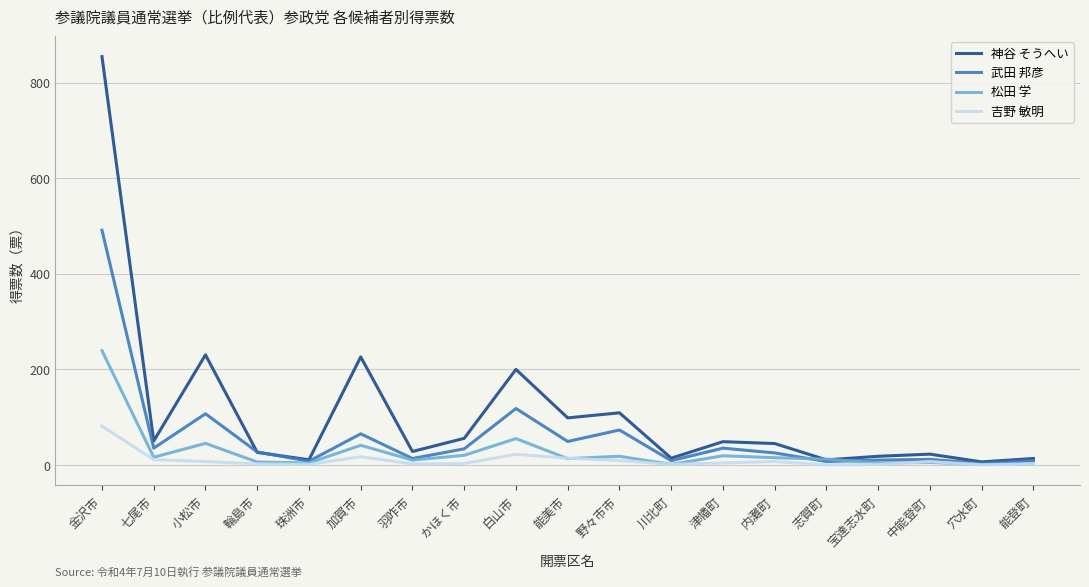

Which series has the widest spread of values?

神谷 そうへい